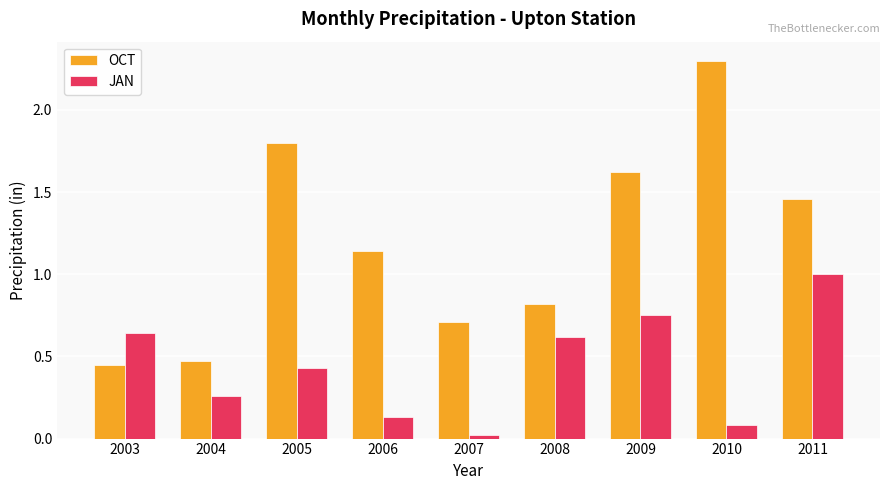

What is the value of the JAN bar at the 9th from the left?

1.0